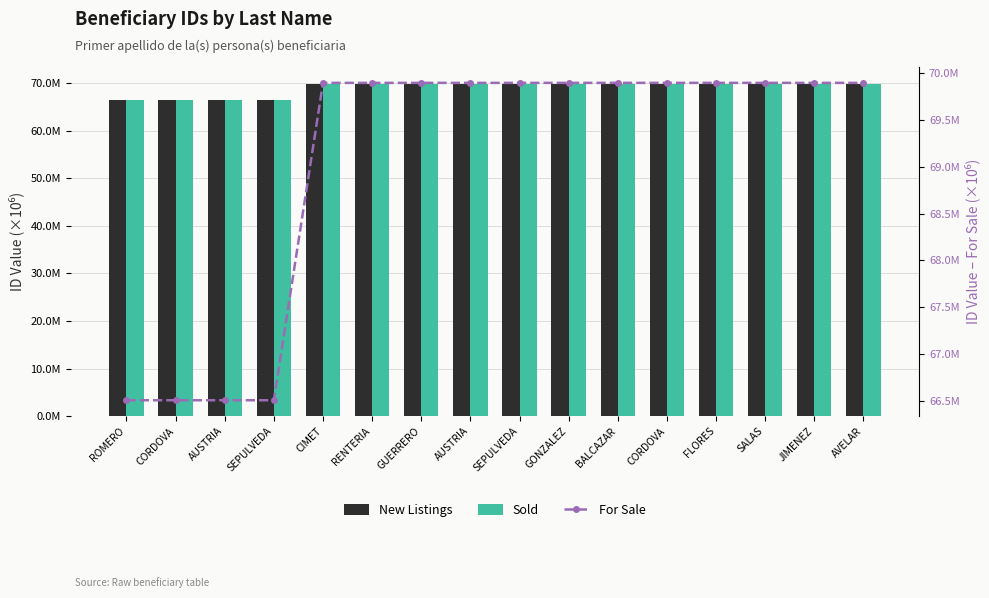

At which label does New Listings reach its minimum?

CORDOVA